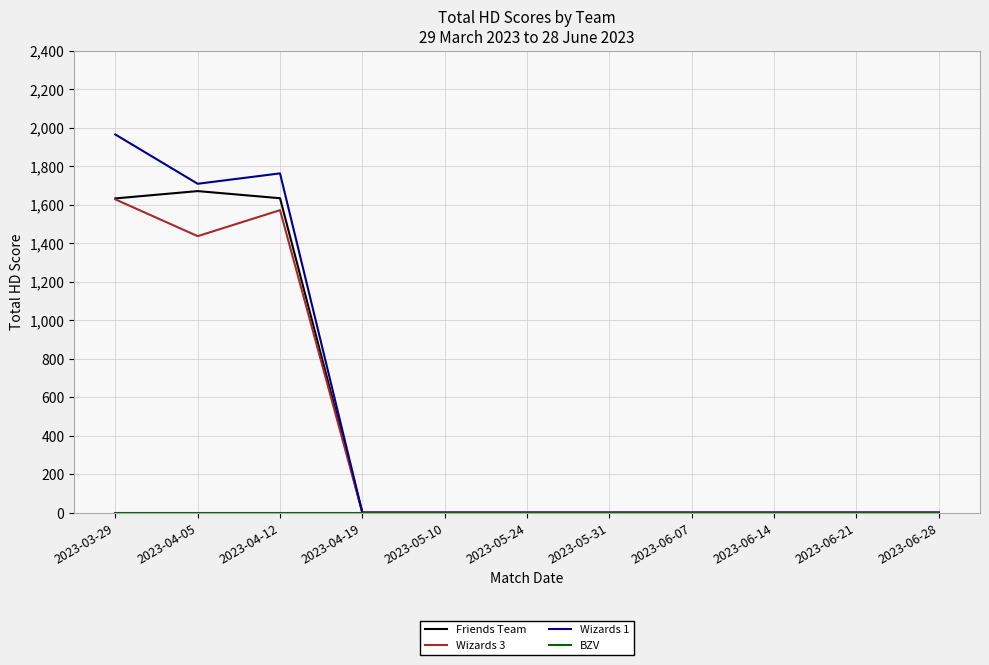

At which label is Wizards 3 closest to 813?

2023-04-05